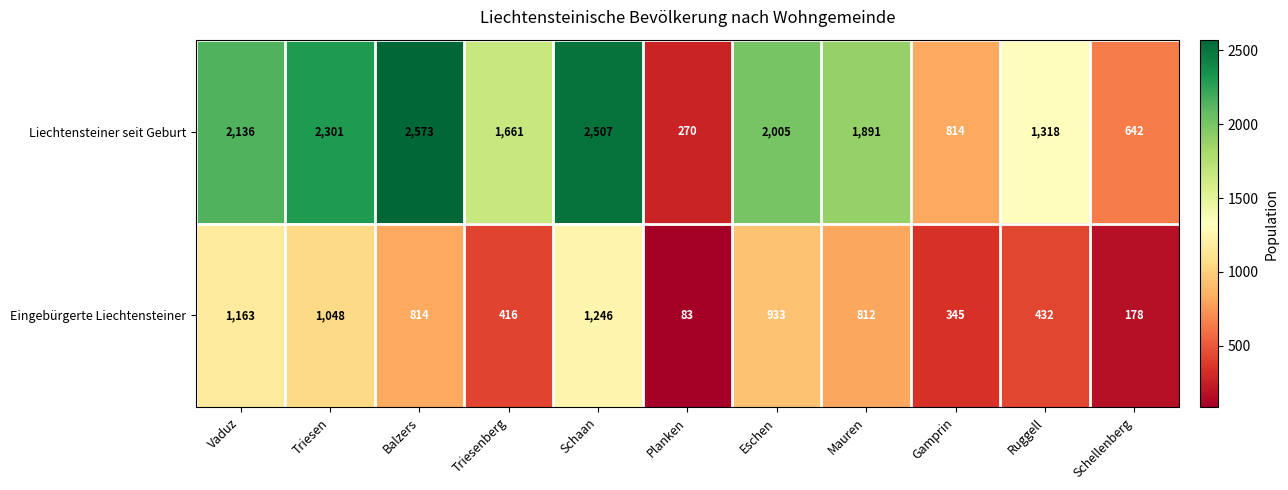

At which category is the sum across all series the highest?

Schaan